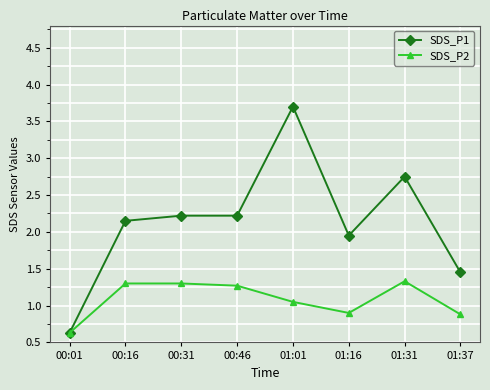

Is it true that SDS_P1 equals 2.2 at 00:46?

True